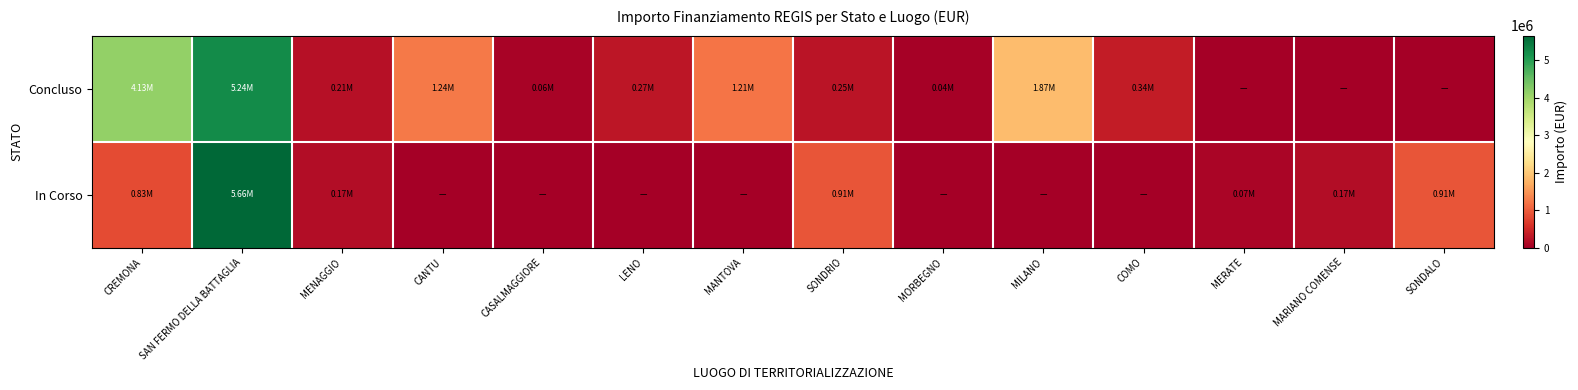

Reading right to left, transcribe all the data shown in this chart.

Concluso: SONDALO=0.0	MARIANO COMENSE=0.0	MERATE=0.0	COMO=344882.5	MILANO=1866366.7	MORBEGNO=36600.0	SONDRIO=247700.0	MANTOVA=1206048.8	LENO=269021.9	CASALMAGGIORE=57564.0	CANTU=1242450.0	MENAGGIO=212514.4	SAN FERMO DELLA BATTAGLIA=5239015.6	CREMONA=4132595.6
In Corso: SONDALO=914000.0	MARIANO COMENSE=165553.7	MERATE=75000.0	COMO=0.0	MILANO=0.0	MORBEGNO=0.0	SONDRIO=914000.0	MANTOVA=0.0	LENO=0.0	CASALMAGGIORE=0.0	CANTU=0.0	MENAGGIO=165553.7	SAN FERMO DELLA BATTAGLIA=5662297.7	CREMONA=833874.0